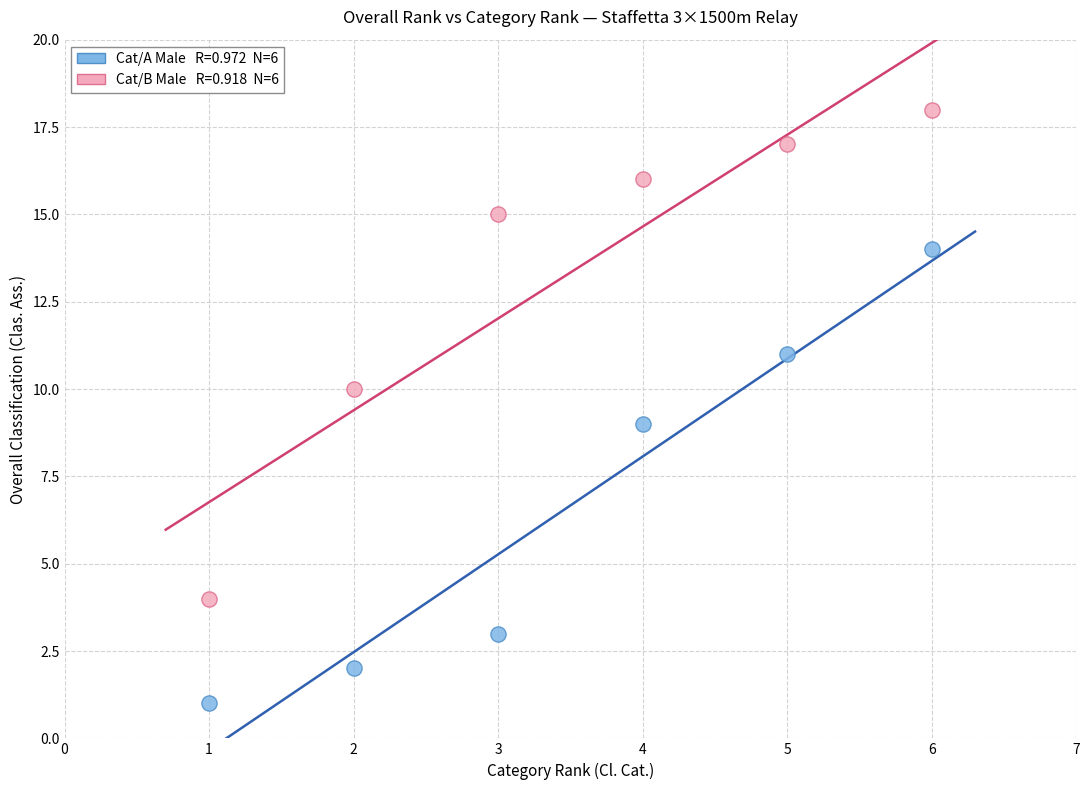

Across all data points, what is the range of Y values (max minus min)?

17